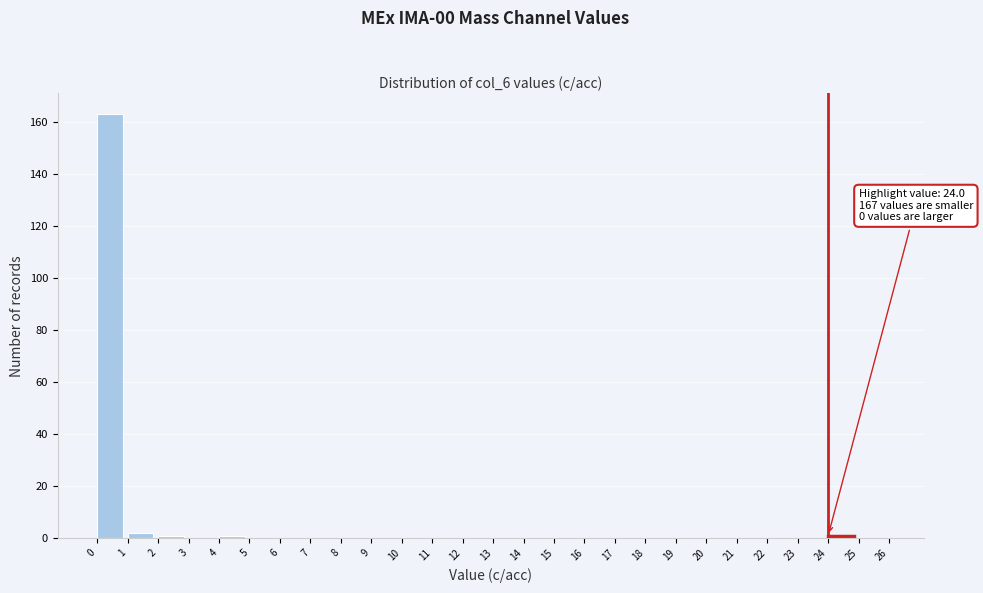

Over which range of the x-axis is the bar tallest?

0 to 1